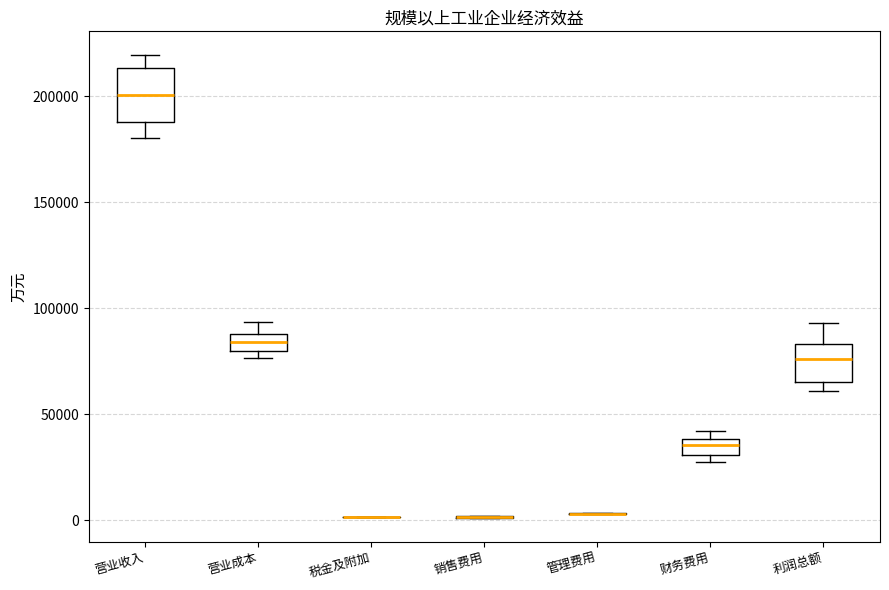

Reading left to right, read every box against the y-axis: the position of its median line, the range the box covers, and the ends of its whiskers. The values are not printed on the chart, so give them approximately, as read against the axis.

营业收入: median 200000, box 190000 to 215000, whiskers 180000 to 220000
营业成本: median 85000, box 80000 to 90000, whiskers 75000 to 95000
税金及附加: box collapsed to a line at 0, whiskers 0 to 0
销售费用: box collapsed to a line at 0, whiskers 0 to 0
管理费用: box collapsed to a line at 5000, whiskers 5000 to 5000
财务费用: median 35000, box 30000 to 40000, whiskers 25000 to 40000 (just above the box's upper edge)
利润总额: median 75000, box 65000 to 85000, whiskers 60000 to 95000